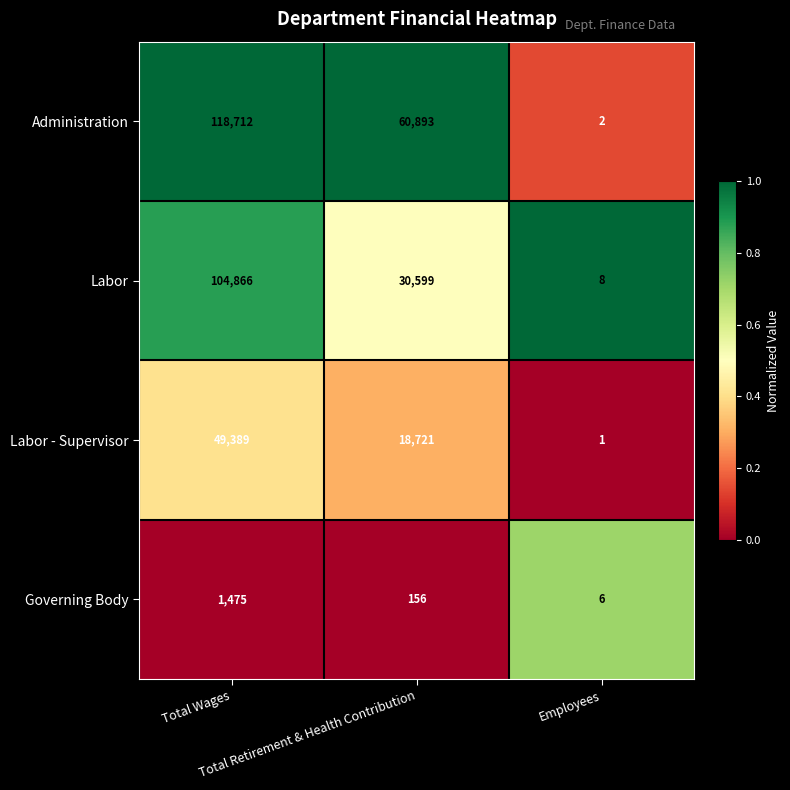

What is the difference between the maximum and second lowest values in the Administration series?

57819